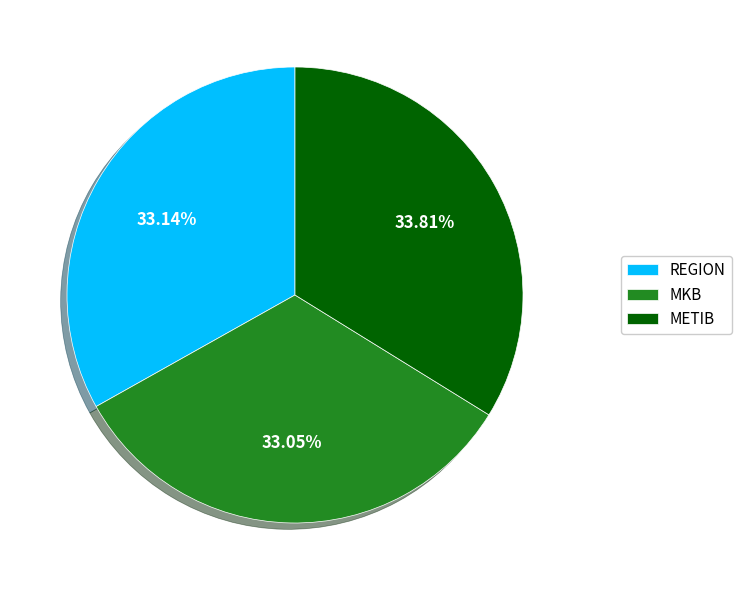

Is there a majority slice in this chart?

No